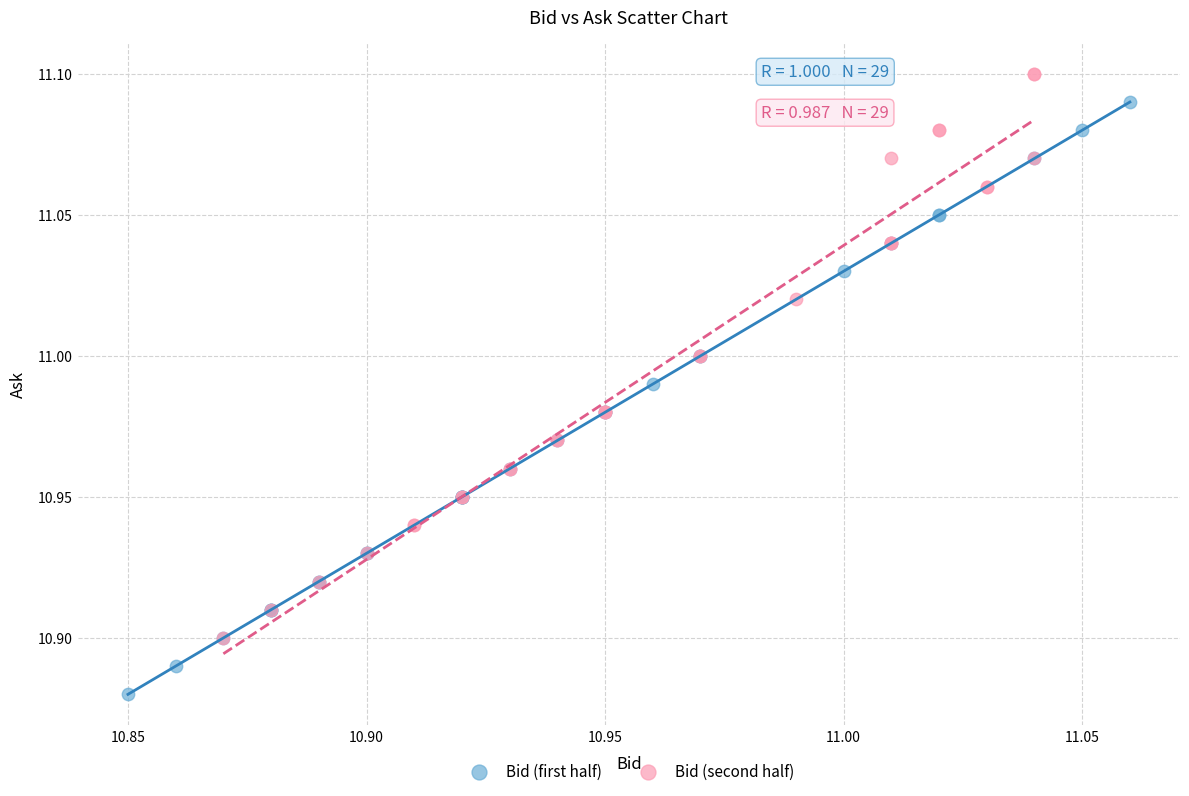

Which series contains the highest Y value?

Bid (second half)